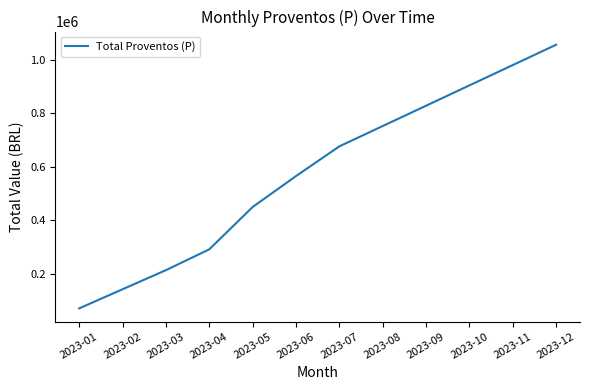

What is the ratio of the value at 2023-11 to the value at 2023-10?

1.1